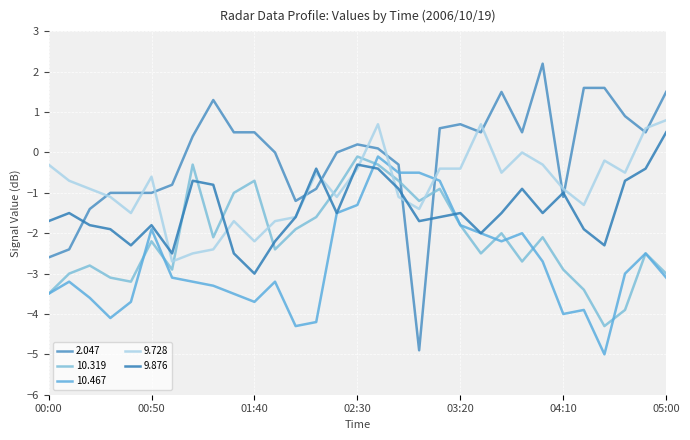

What is the maximum value for 2.047?

2.2